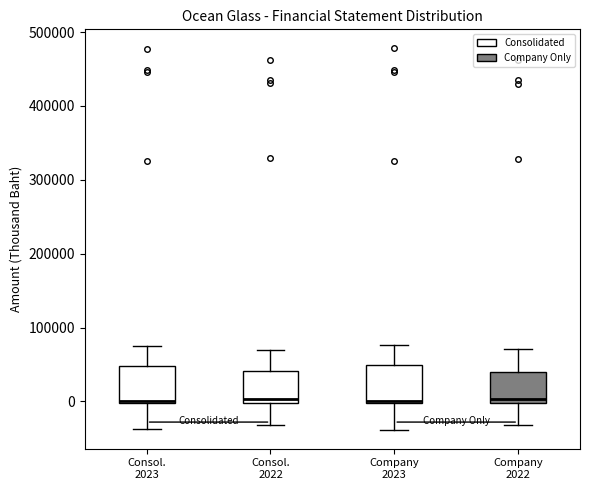

Reading left to right, transcribe this box plot: for each box, give where its median line is, the range the box spans, and where its two whiskers end, as read against the y-axis. The values are not printed on the chart, so give them approximately, as read against the axis.

Consol. 2023: median 0, box 0 to 50000, whiskers -40000 to 70000
Consol. 2022: median 0 (just above the box's lower edge), box 0 to 40000, whiskers -30000 to 70000
Company 2023: median 0, box 0 to 50000, whiskers -40000 to 80000
Company 2022: median 0 (just above the box's lower edge), box 0 to 40000, whiskers -30000 to 70000